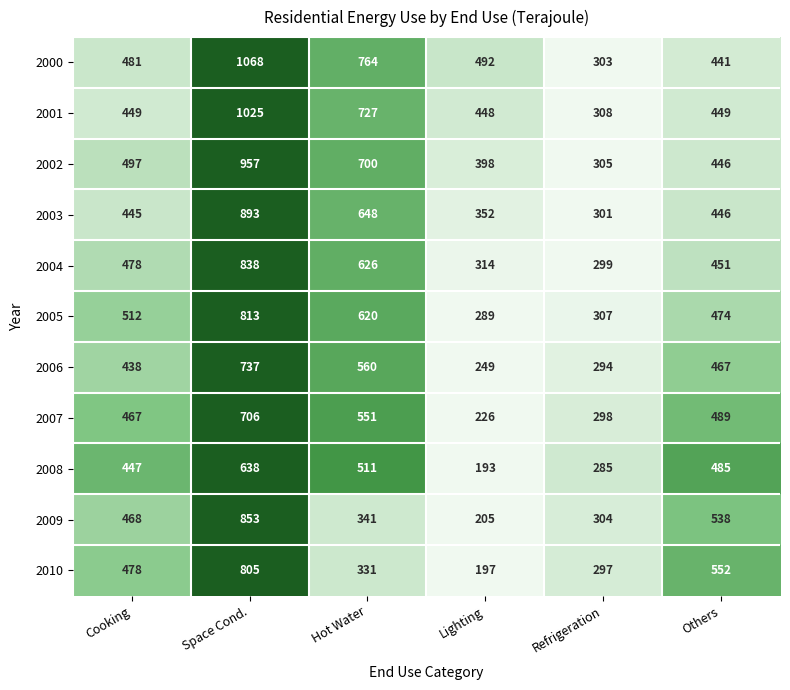

What is the difference between the maximum and second lowest values in the 2000 series?

627